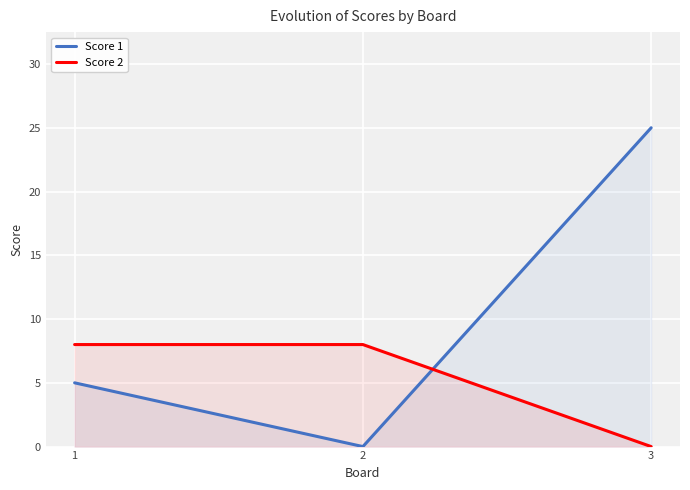

Which series has the largest total across all categories?

Score 1